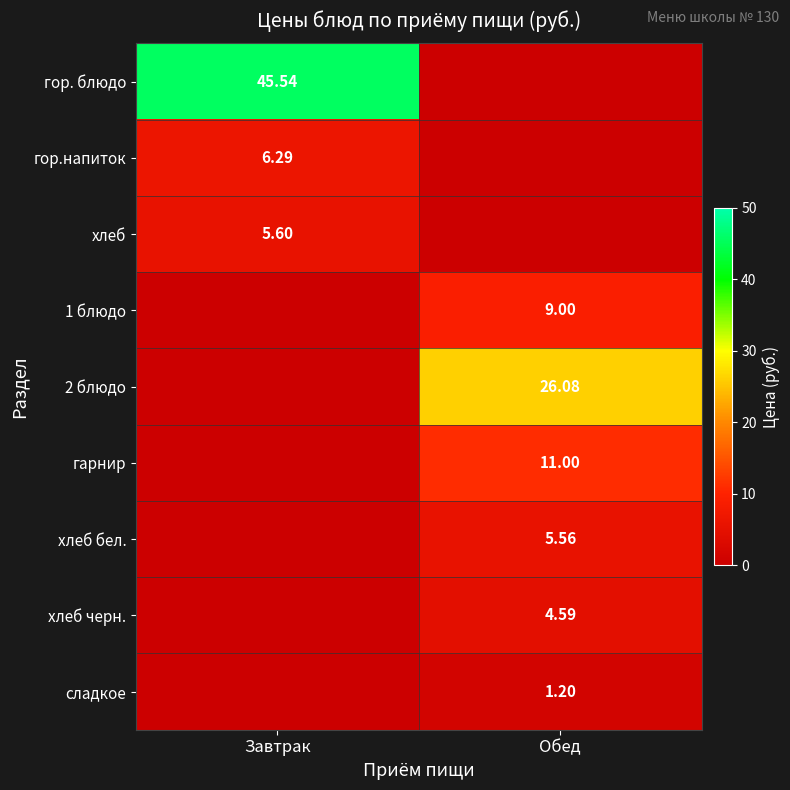

How many values in хлеб are above zero?

1